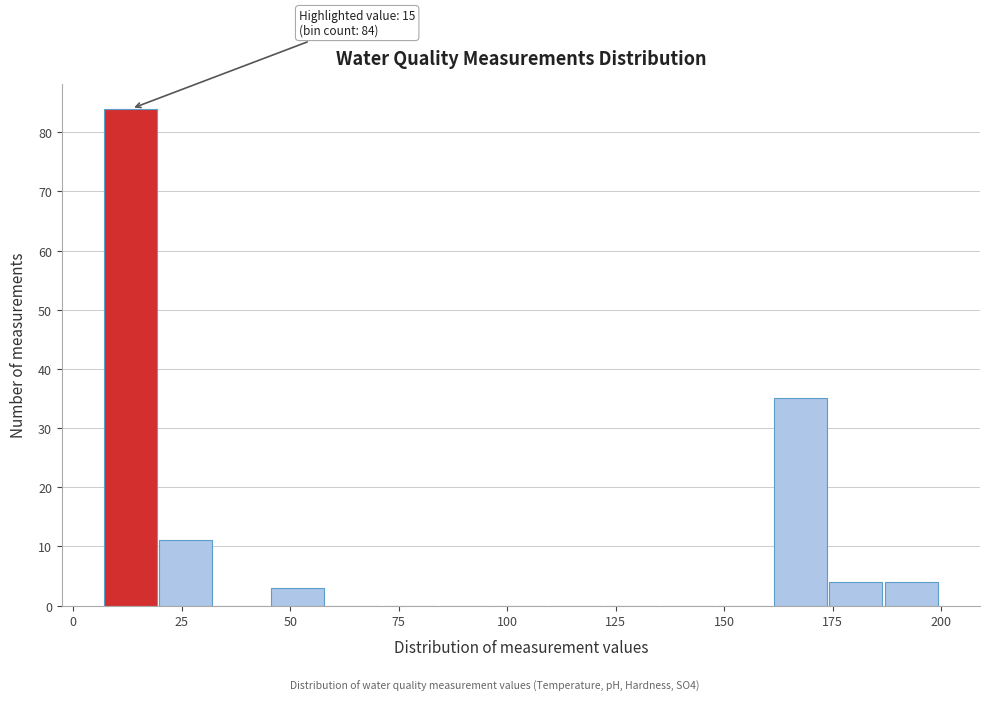

Around what value on the x-axis is the tallest bar? Give the approximate position of its centre, as read against the axis.

15